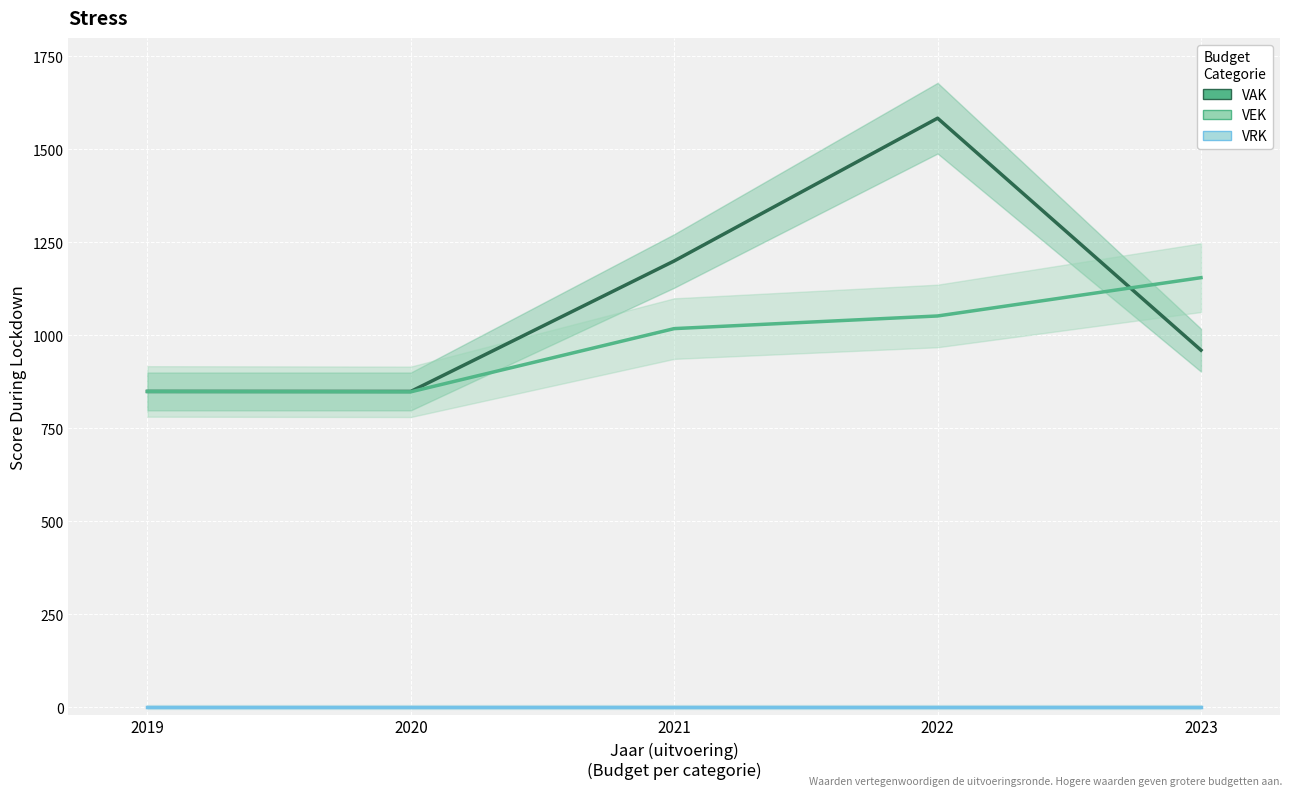

How many data points in VEK are less than 1018?

2